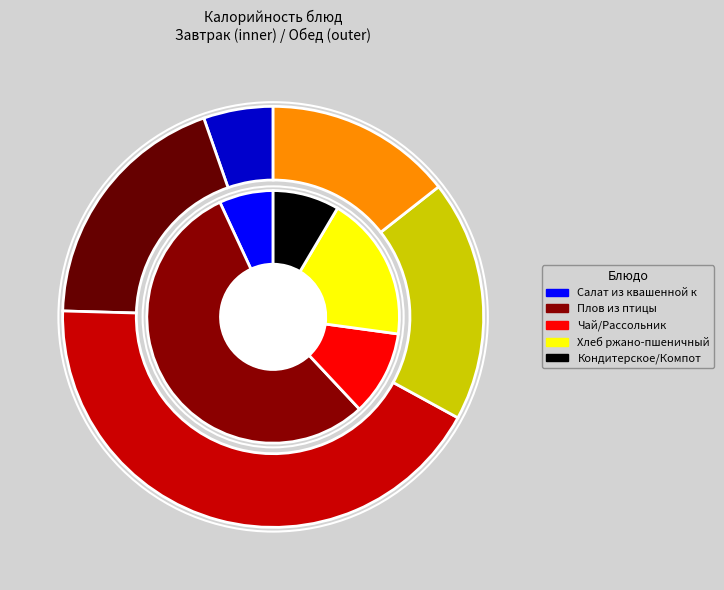

How many slices are in this pie chart?

5